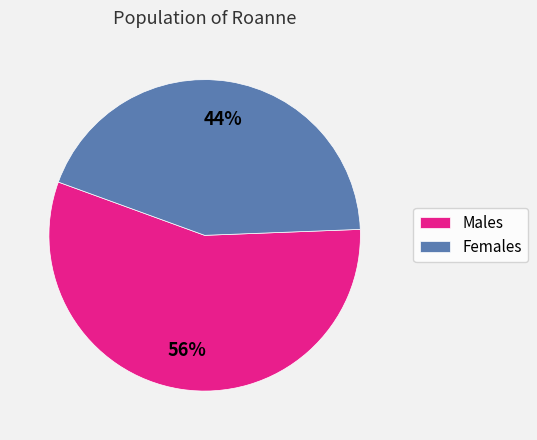

Combined, do Females and Males account for over 50%?

Yes